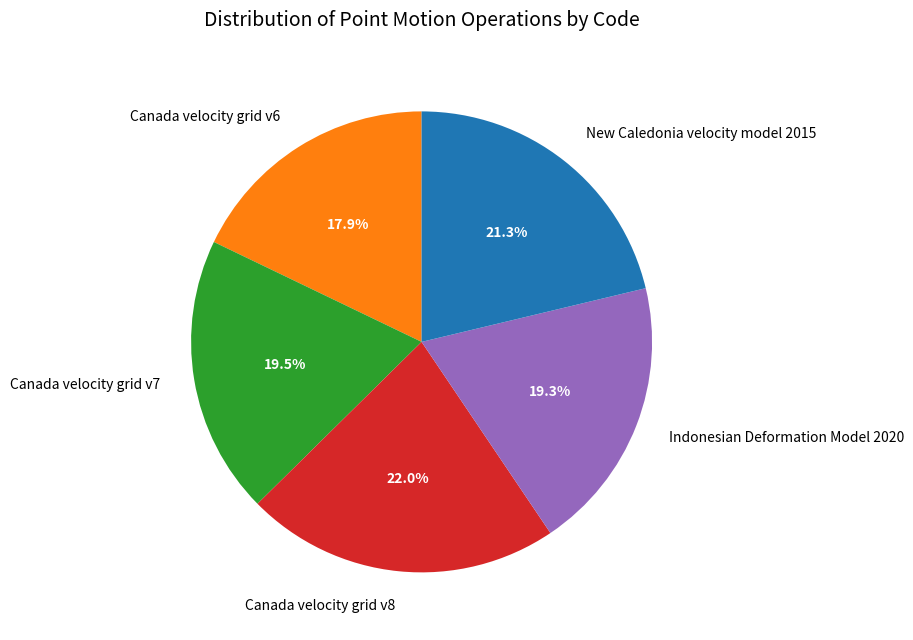

Does New Caledonia velocity model 2015 account for over 50% of the chart?

No